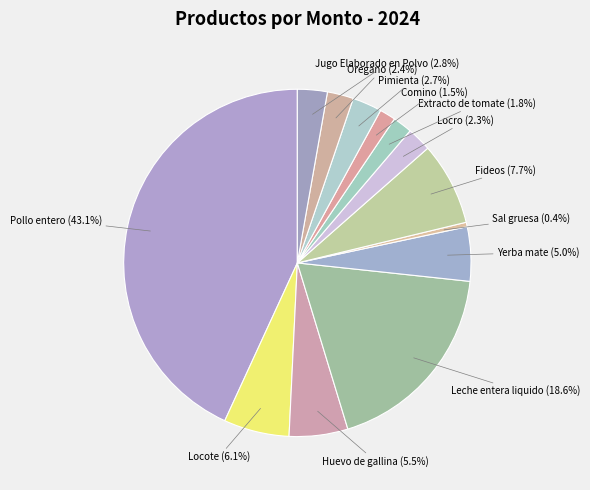

Count the number of slices in the pie.

13